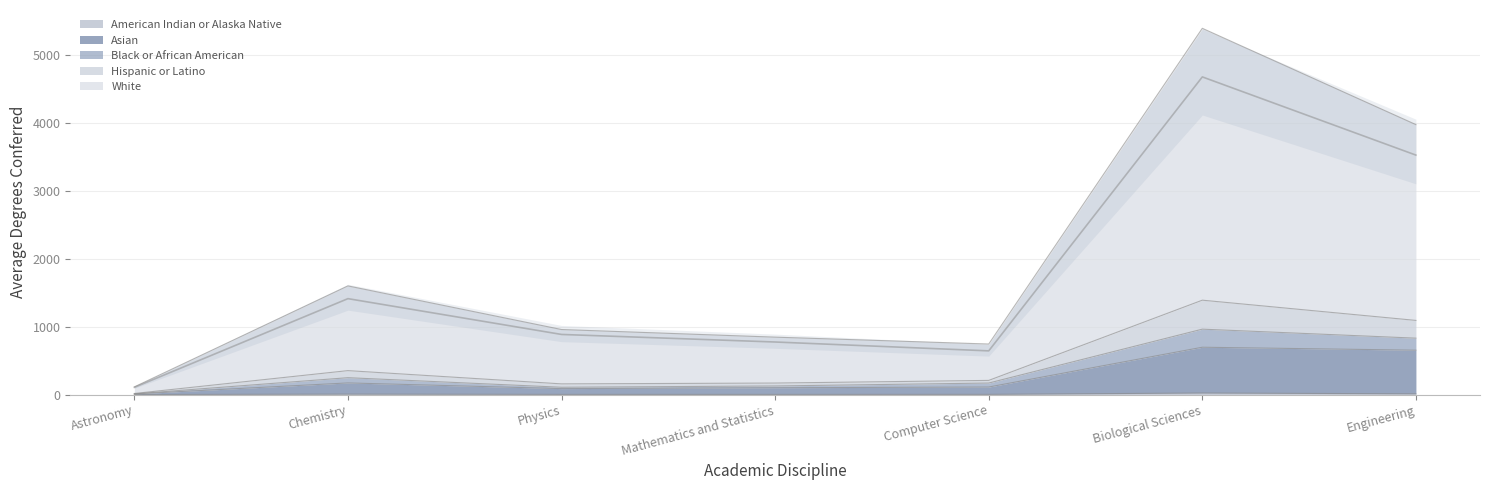

True or false: Asian and White intersect in this chart.

False